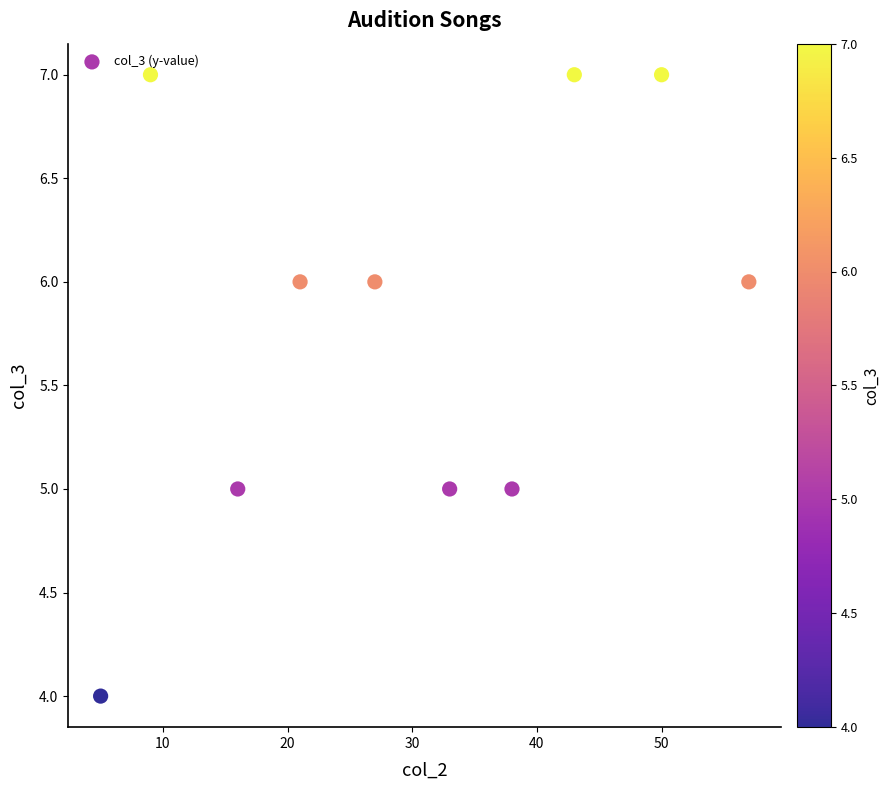

What is the range of X values (max minus min)?

52